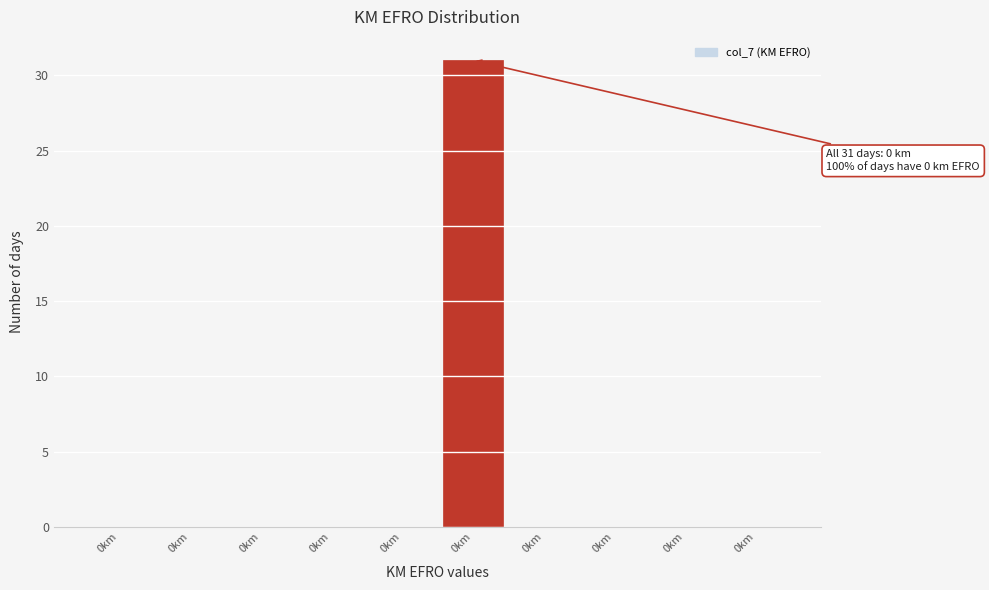

Are the bars horizontal?

No